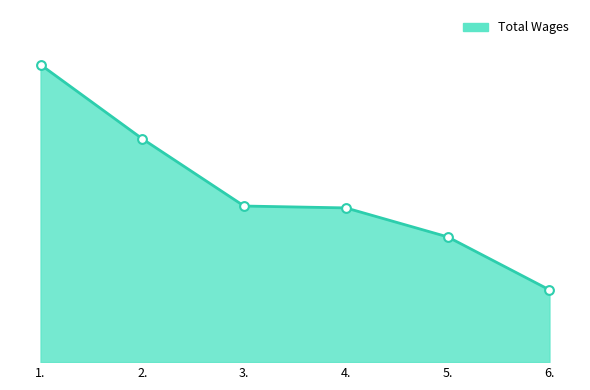

Approximately how many times larger is the value at 2. compared to 5.?

1.1